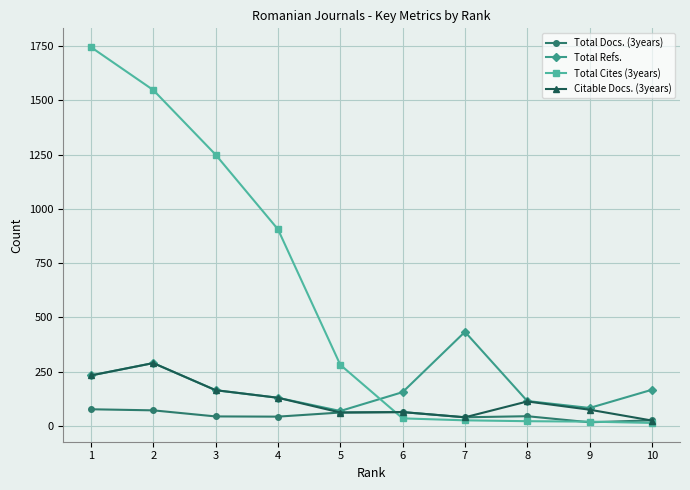

What is the sum of the Citable Docs. (3years) values at 4 and 2?

418